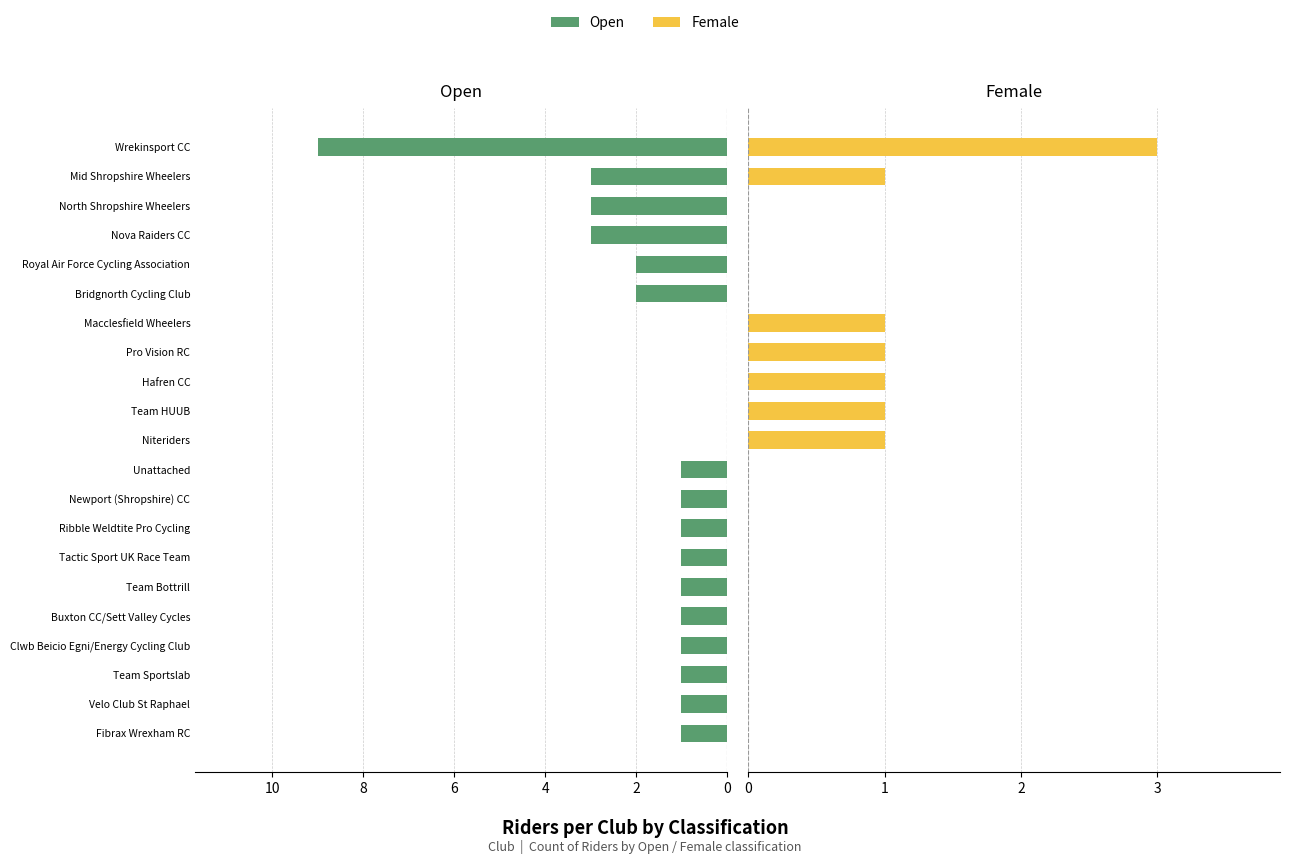

Is it true that Open equals 0 at Tactic Sport UK Race Team?

False